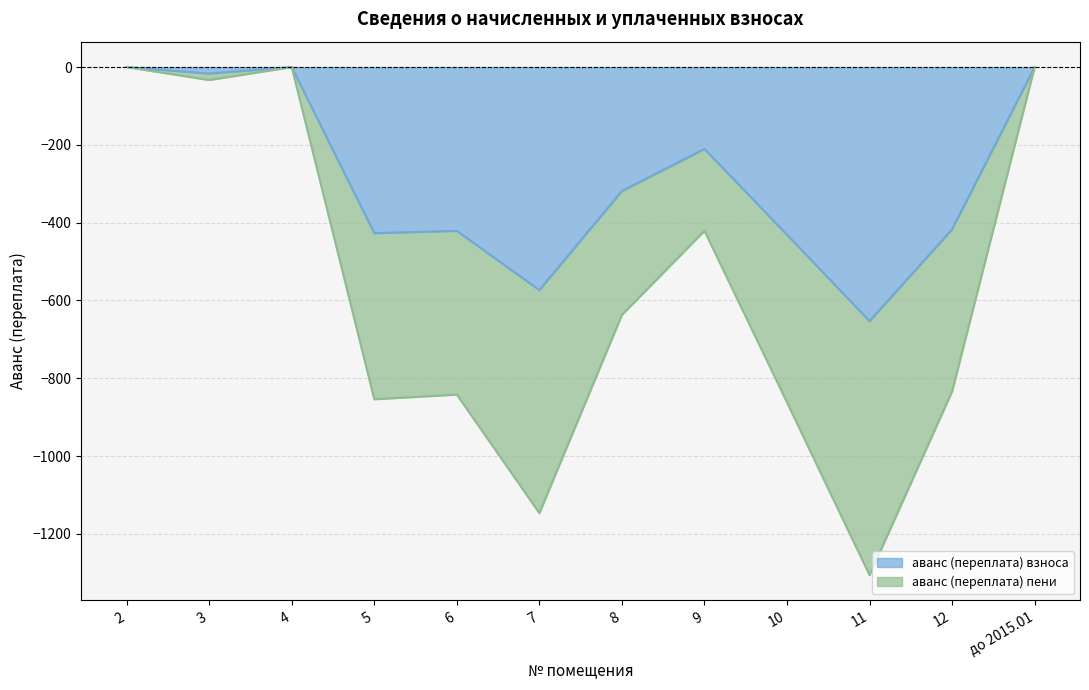

At how many categories does at least one series exceed -1021?

12